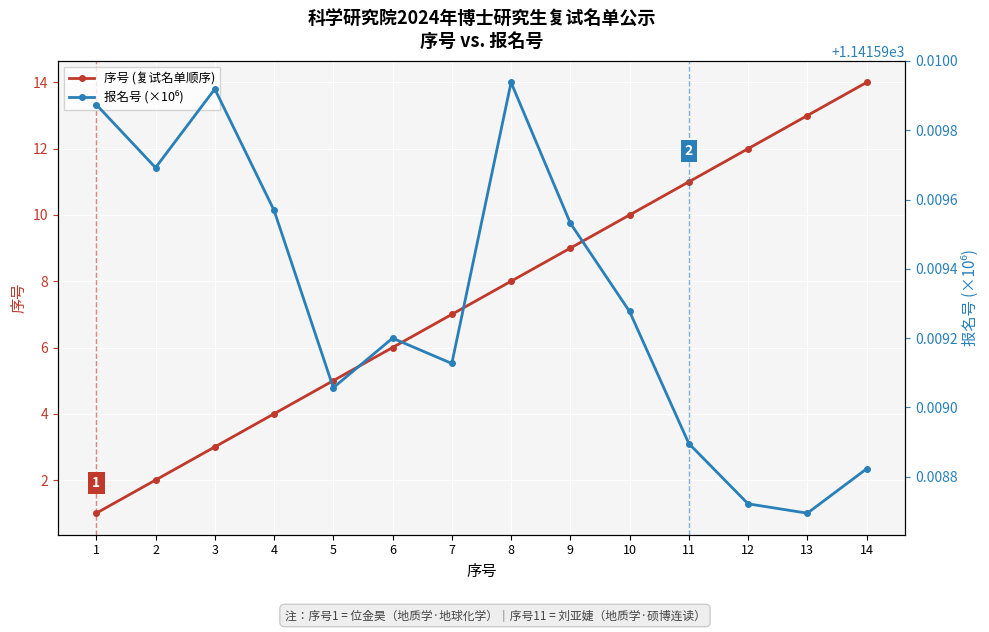

What are all the series names shown in the legend?

序号 (复试名单顺序), 报名号 (×10⁶)